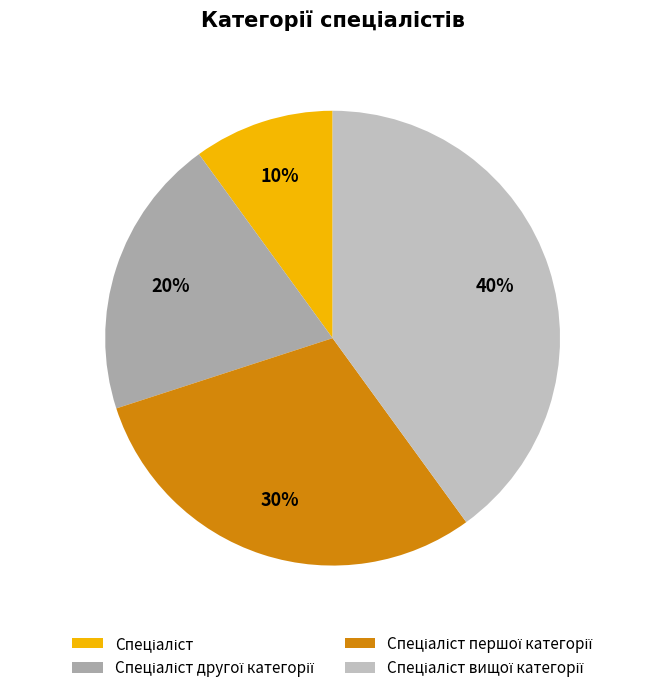

Is the sum of Спеціаліст вищої категорії and Спеціаліст першої категорії greater than half?

Yes